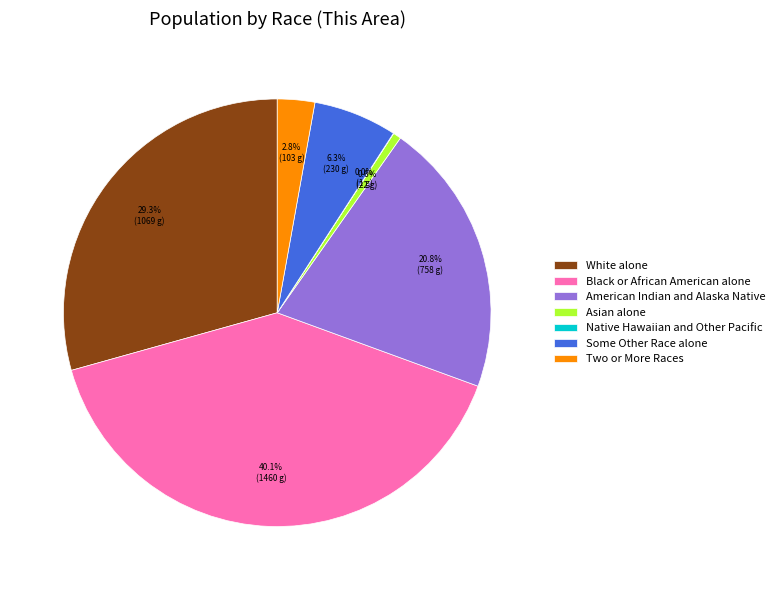

Is there a majority slice in this chart?

No